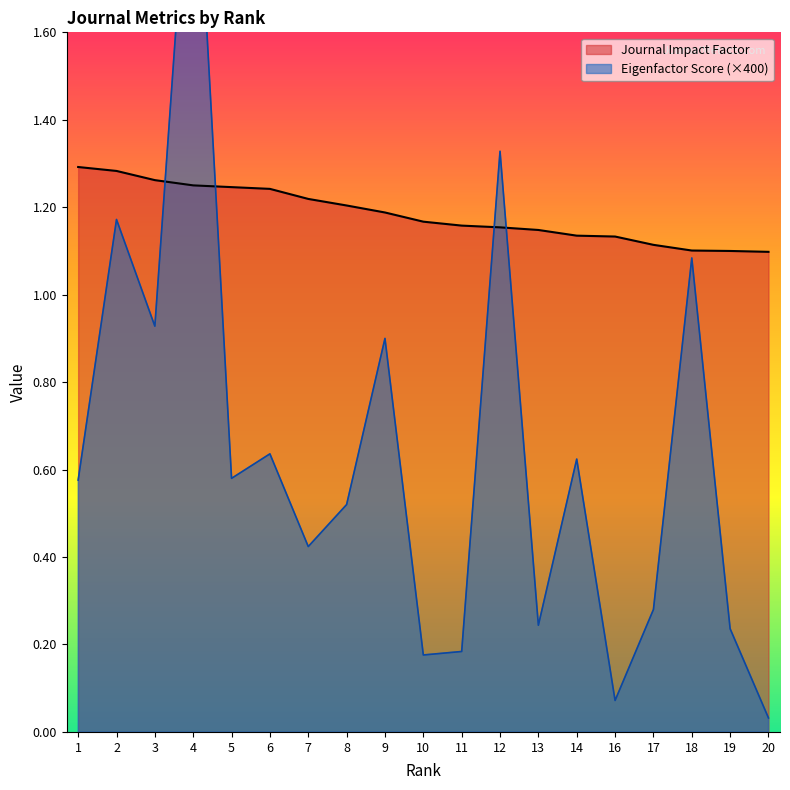

What is the value of the Eigenfactor Score point at the 13th from the left?

0.2